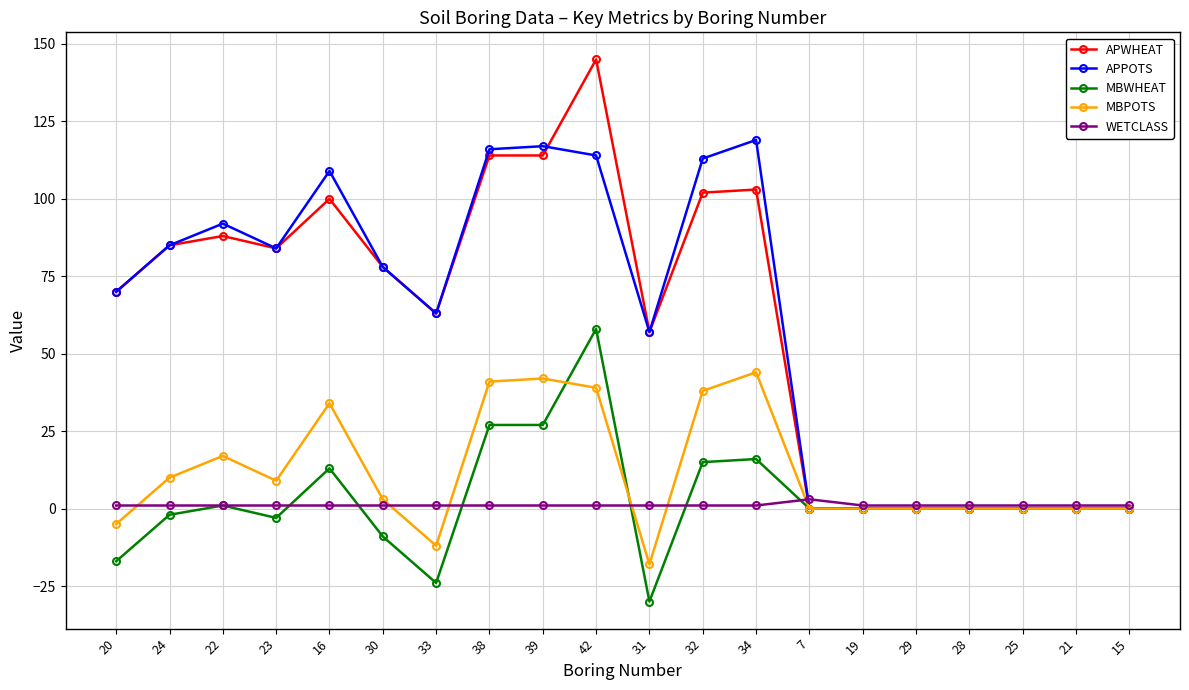

Which series has the widest spread of values?

APWHEAT